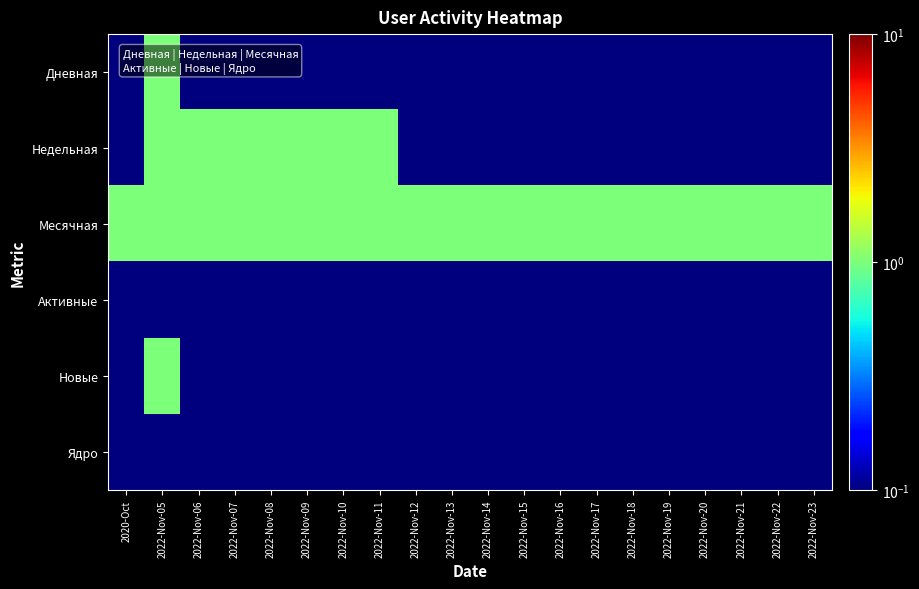

List the series in order of their peak value, lowest first.

Активные, Ядро, Дневная, Недельная, Месячная, Новые